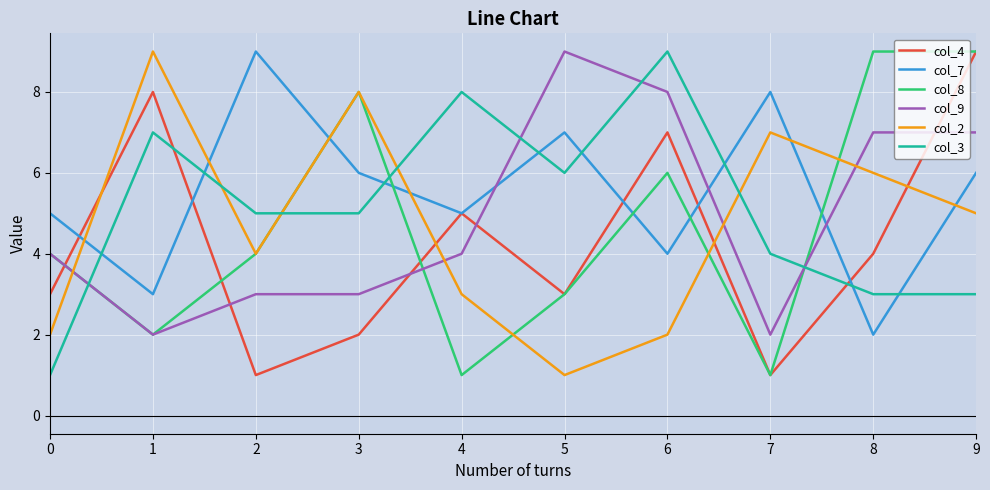

True or false: col_9 and col_3 intersect in this chart.

True